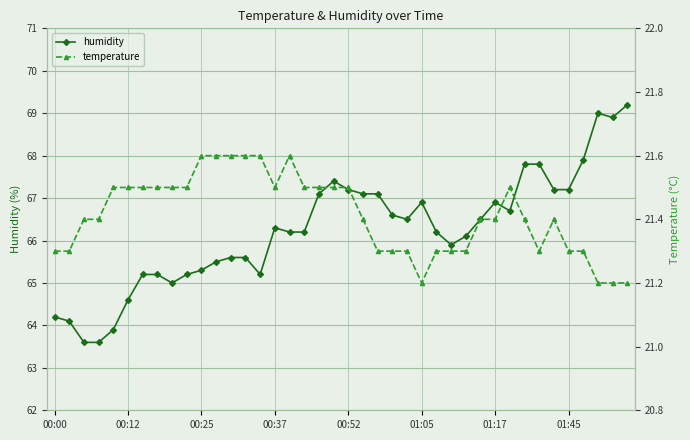

True or false: humidity has more than 2 points higher than both neighbors.

True